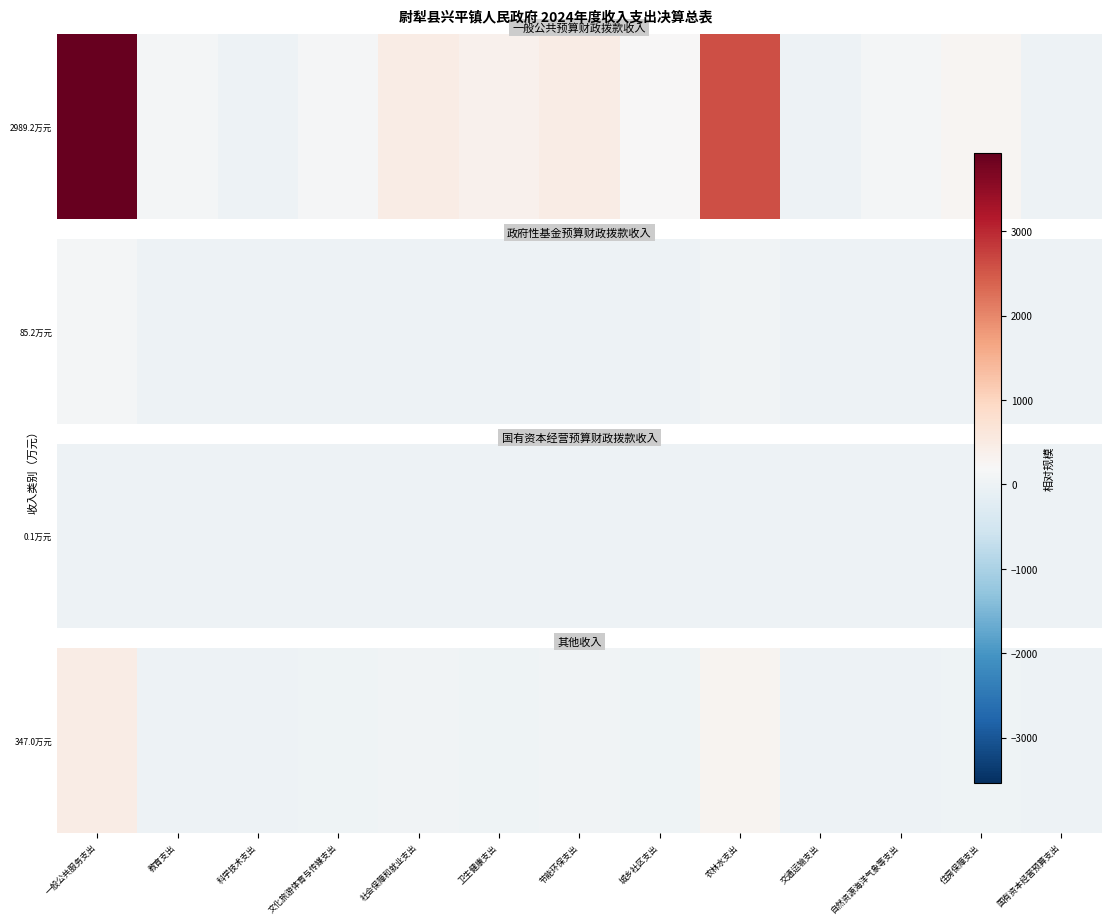

Is it true that the value at 城乡社区支出 is 25.3?

True